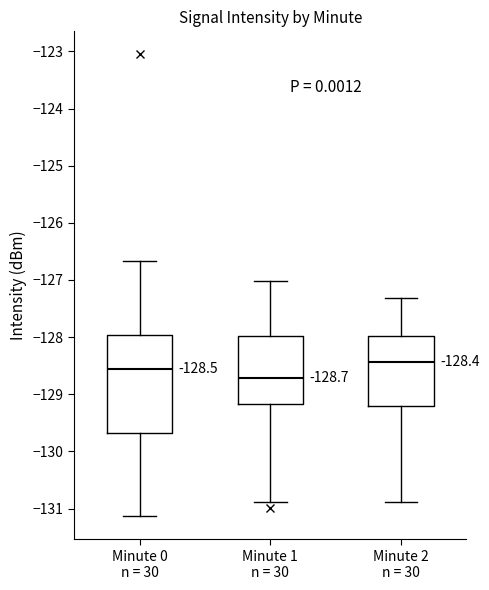

Which box has the lowest median line?

Minute 1 n = 30